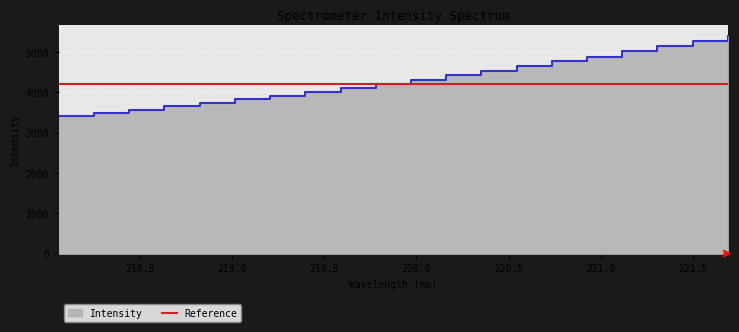

What is the value of the 4th point from the left?

3655.8